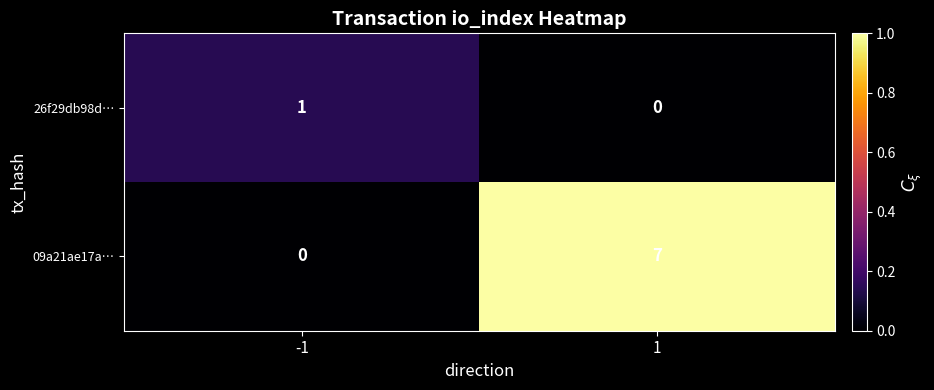

What is the difference between the 09a21ae17a… values at -1 and 1?

7